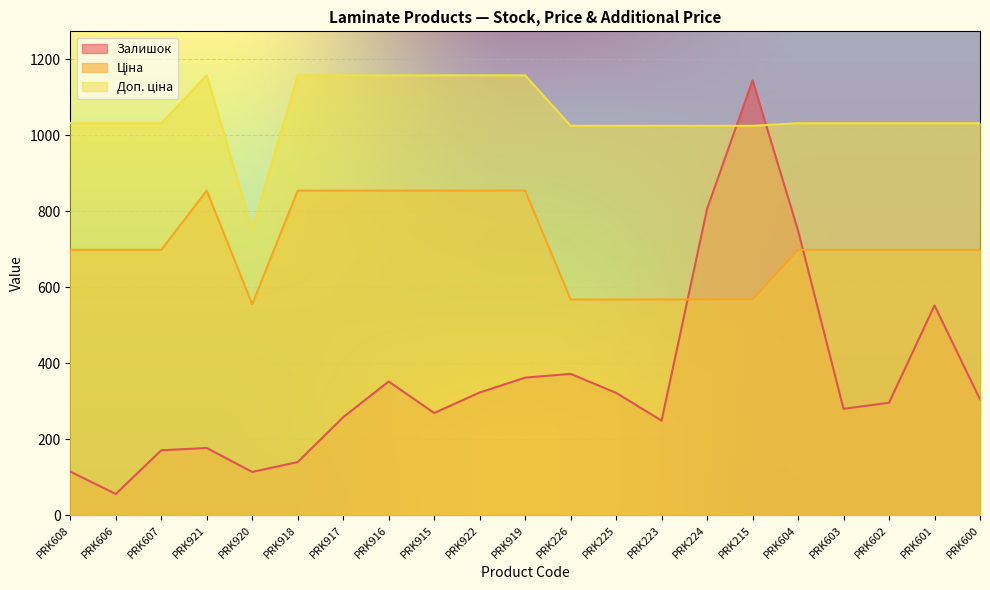

How many categories are shown in the chart?

21